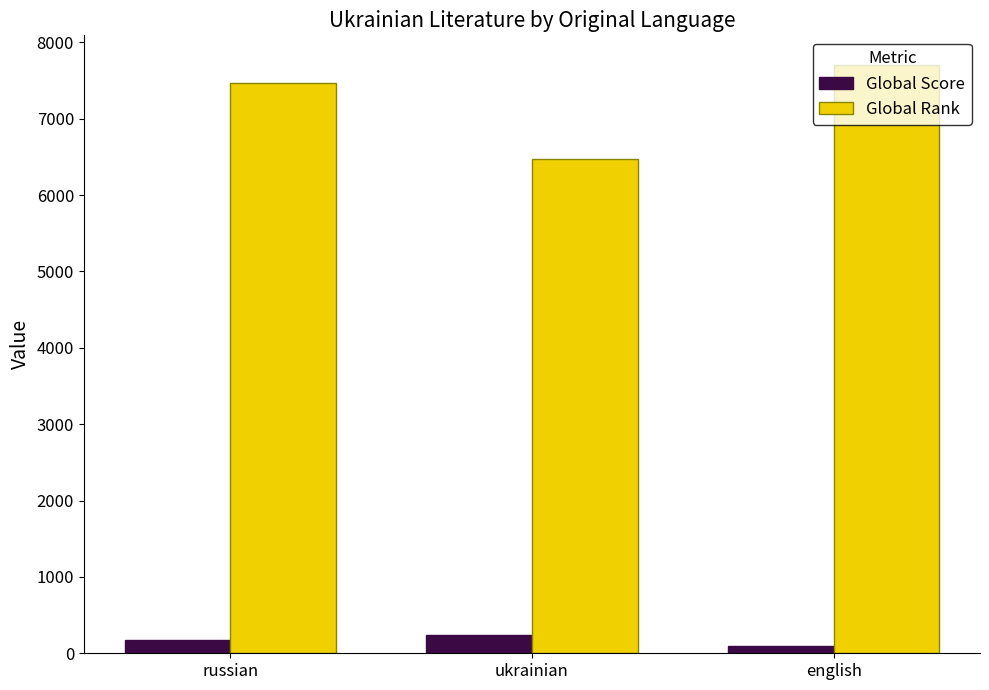

What position from the left is ukrainian?

2